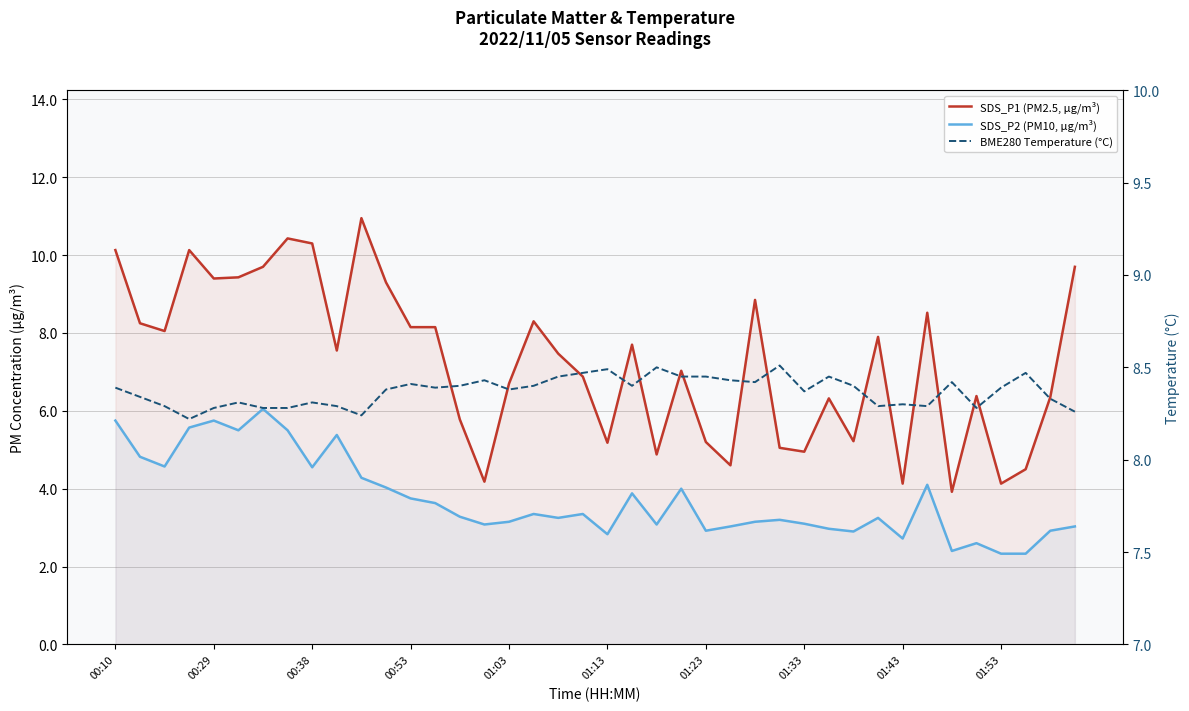

At 00:29, list the series in order from smallest to largest.

SDS_P2 (PM10, µg/m³), BME280 Temperature (°C), SDS_P1 (PM2.5, µg/m³)